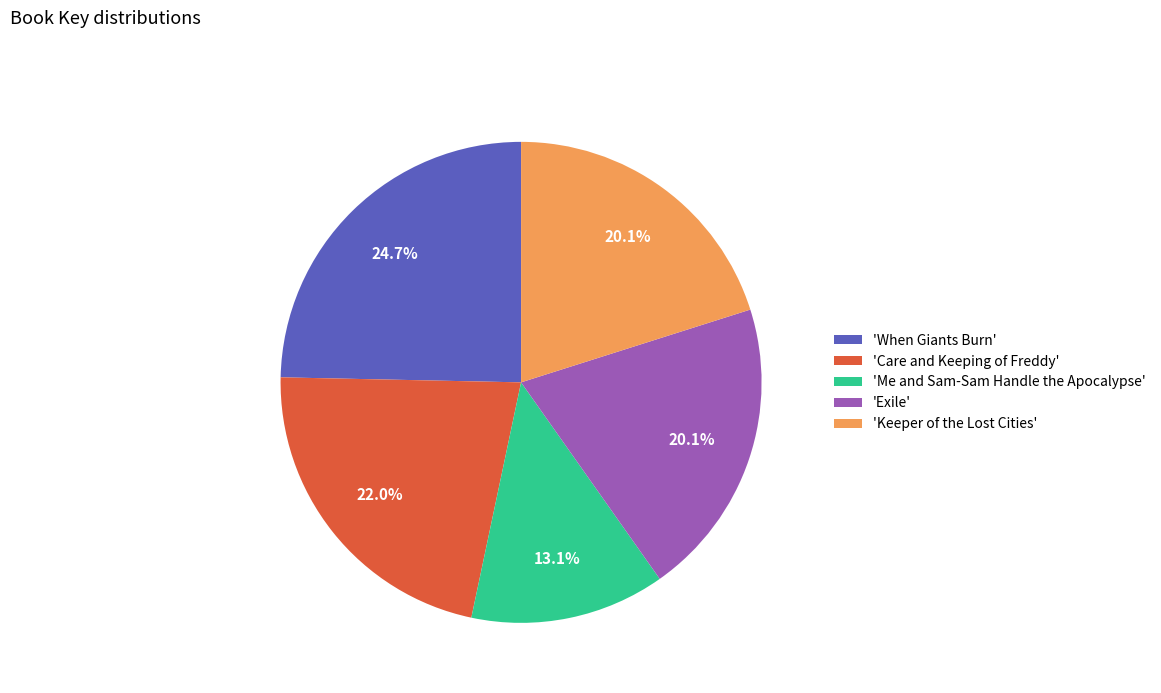

Is the sum of 'Me and Sam-Sam Handle the Apocalypse' and 'When Giants Burn' greater than half?

No